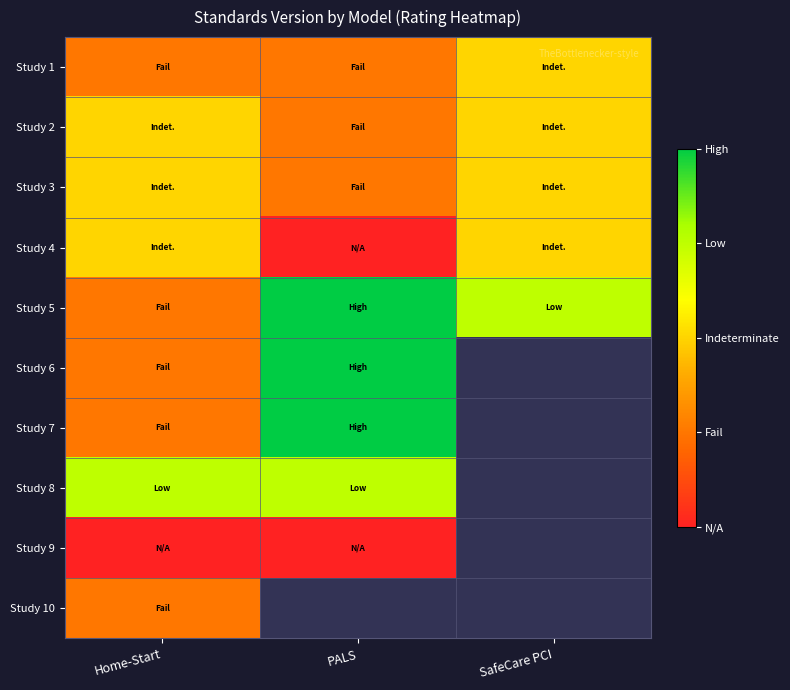

How many positive values does the Study 6 series have?

2